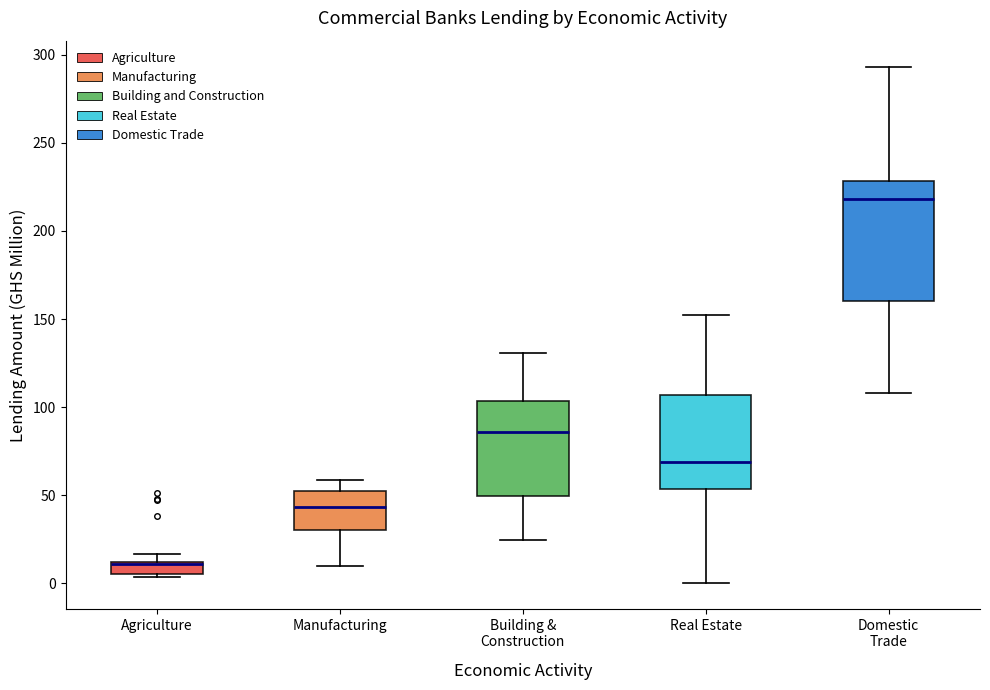

Where does the median line of the box for Domestic Trade sit on the y-axis? The values are not printed on the chart, so give them approximately, as read against the axis.

220